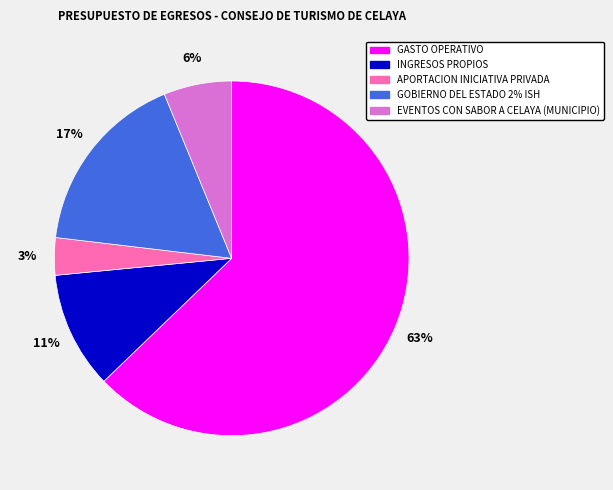

Count the number of slices in the pie.

5